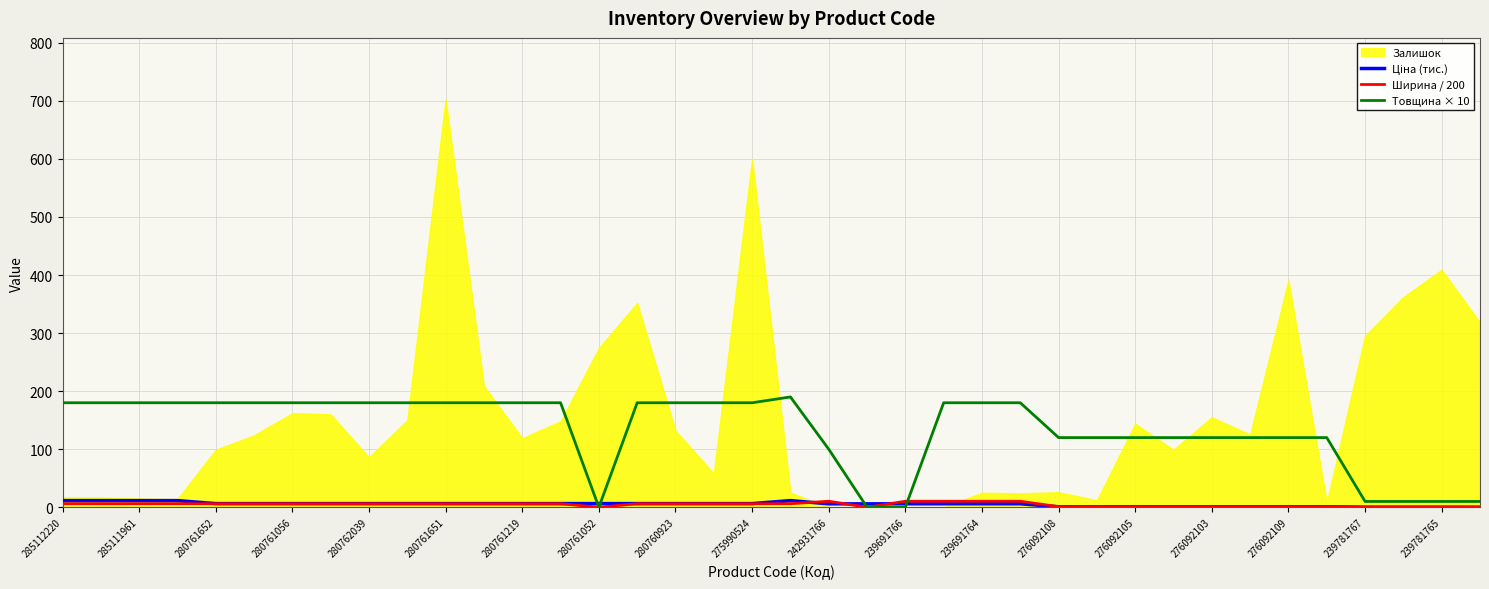

What is the maximum value for Товщина × 10?

190.0